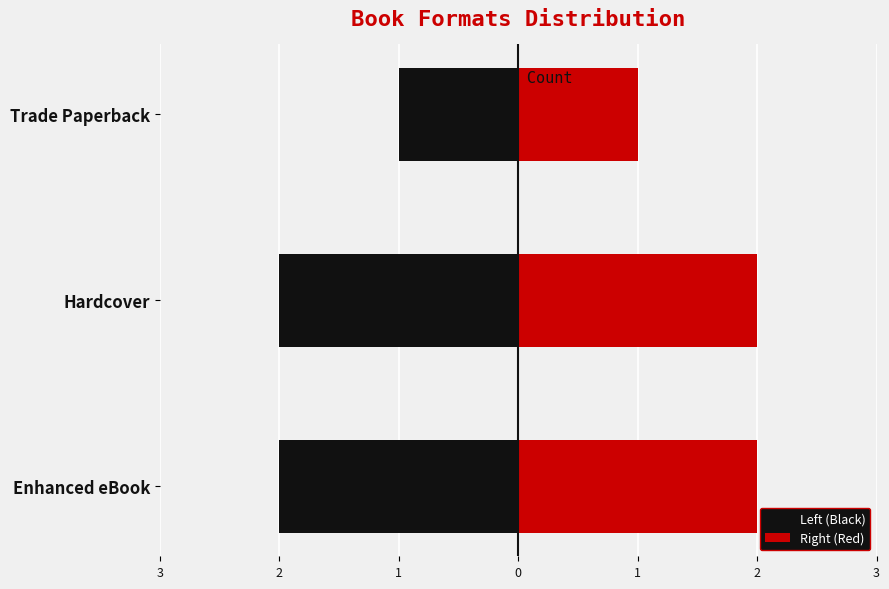

The value of Left (Black) at Hardcover is -3. True or false?

False